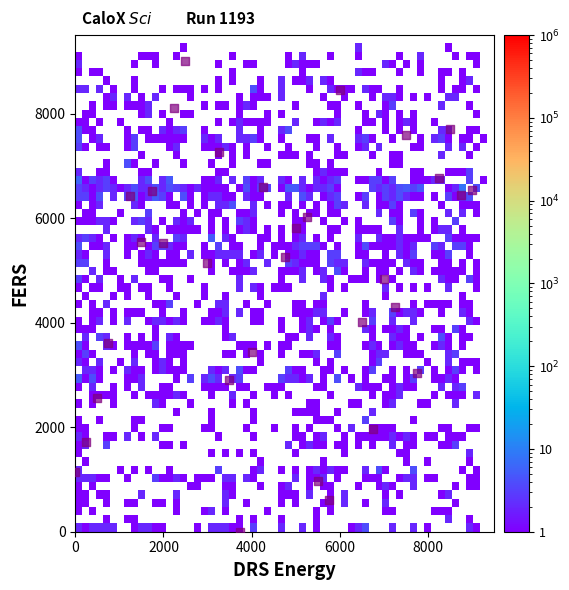

What is the range of Y values (max minus min)?

9000.0